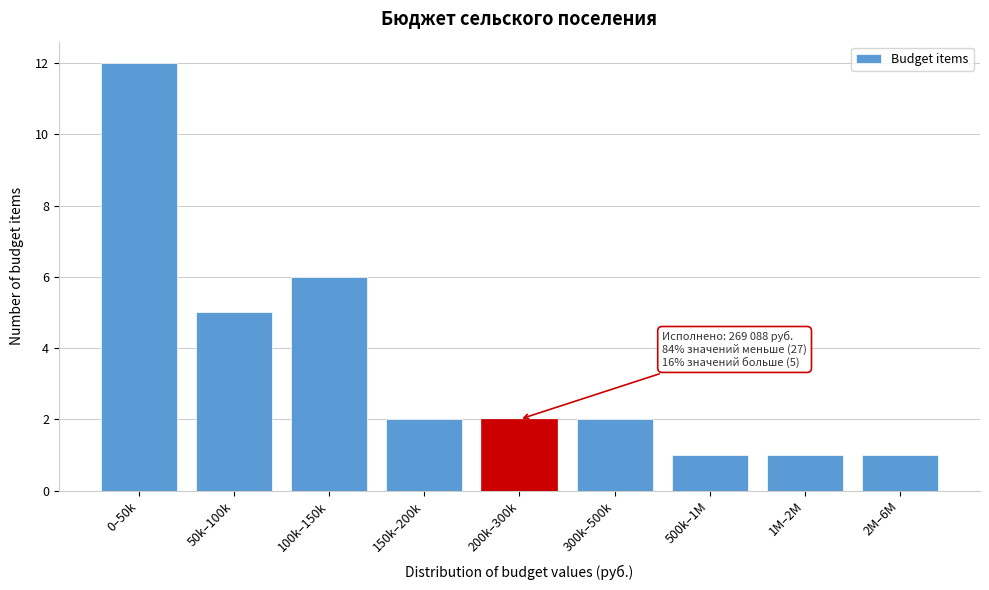

Reading right to left, transcribe all the data shown in this chart.

2M–6M=1	1M–2M=1	500k–1M=1	300k–500k=2	200k–300k=2	150k–200k=2	100k–150k=6	50k–100k=5	0–50k=12